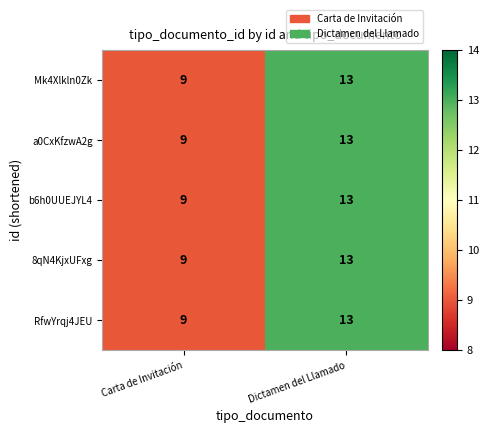

What is the total value across all series at Dictamen del Llamado?

65